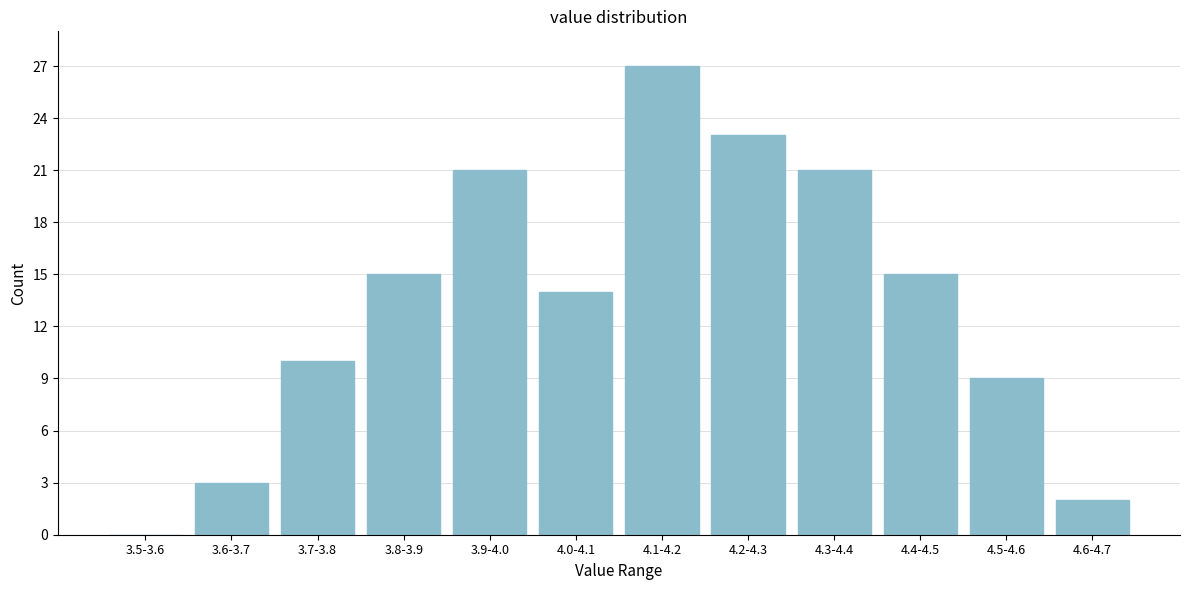

Reading left to right, what are all the values shown in this chart?

3.5-3.6=0	3.6-3.7=3	3.7-3.8=10	3.8-3.9=15	3.9-4.0=21	4.0-4.1=14	4.1-4.2=27	4.2-4.3=23	4.3-4.4=21	4.4-4.5=15	4.5-4.6=9	4.6-4.7=2